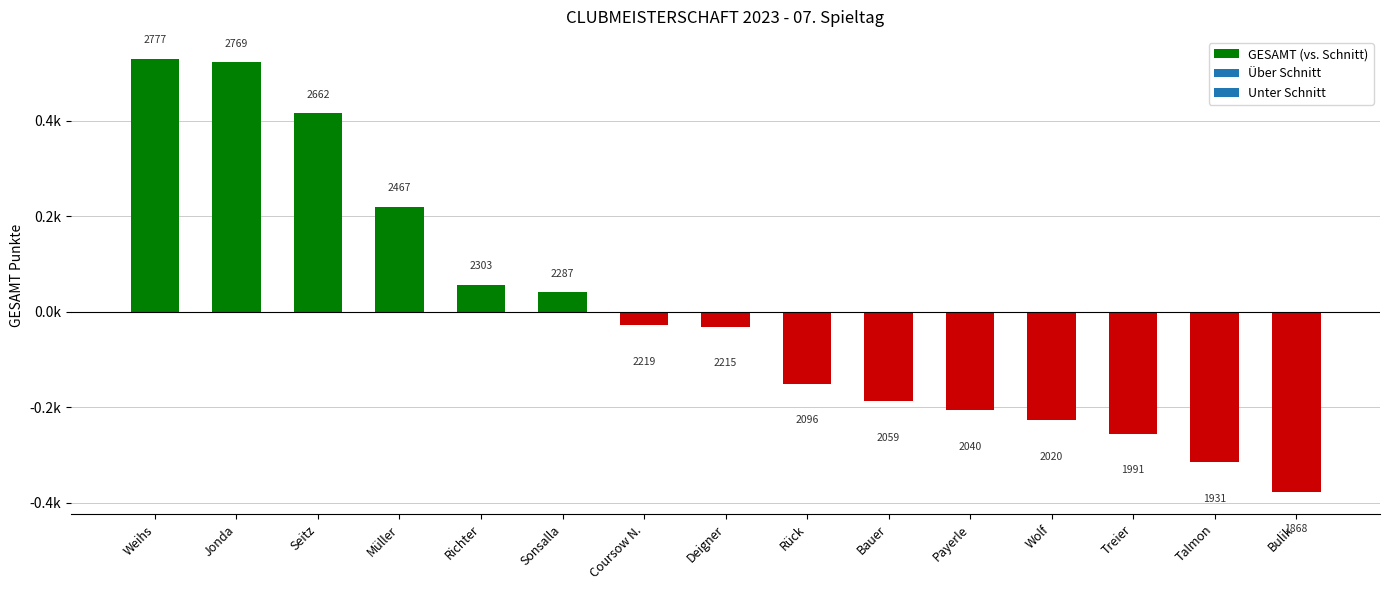

Does the chart contain any negative values?

Yes